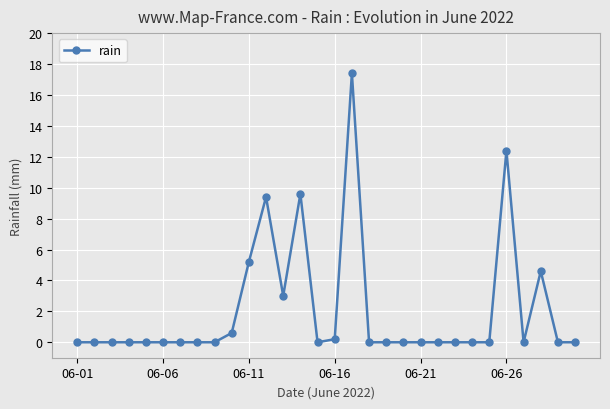

What is the sum of all values?

62.4